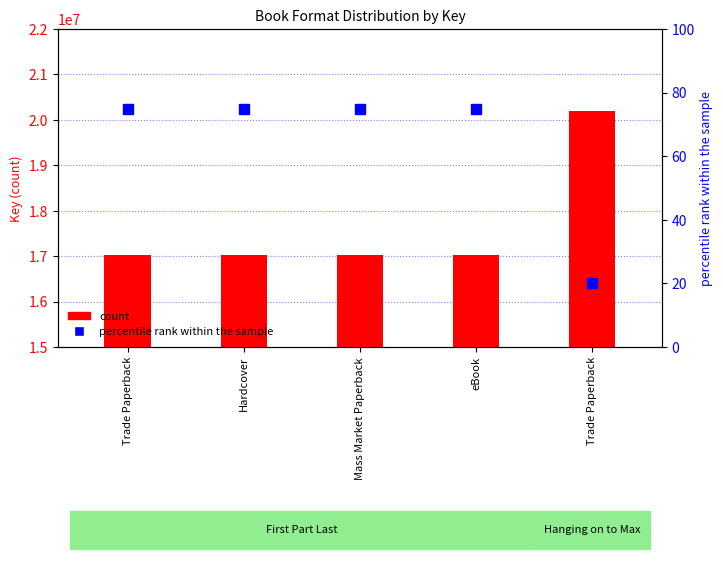

Reading left to right, extract all data points from this chart.

count: 17032280	17032280	17032280	17032280	20205885
percentile rank within the sample: 75	75	75	75	20